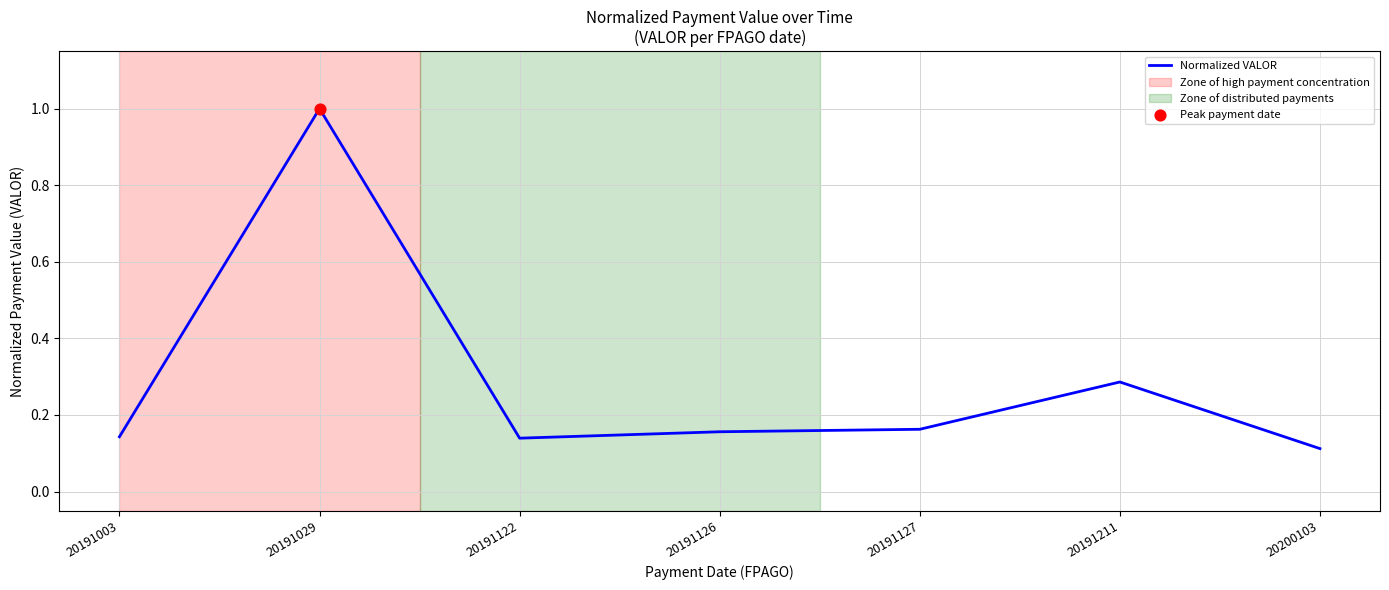

Between 20200103 and 20191127, which is larger?

20191127